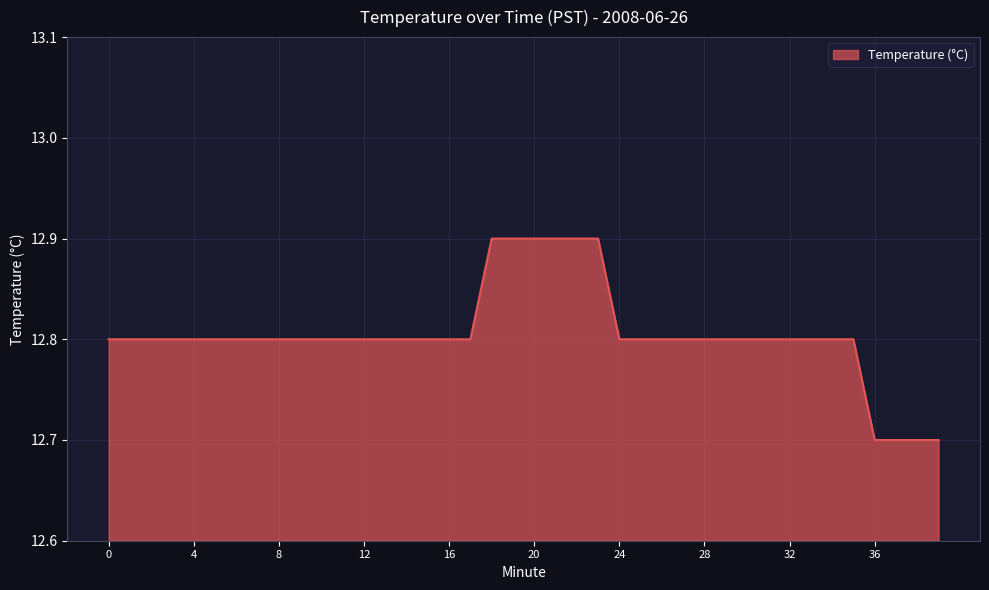

How many lines are shown in the chart?

1